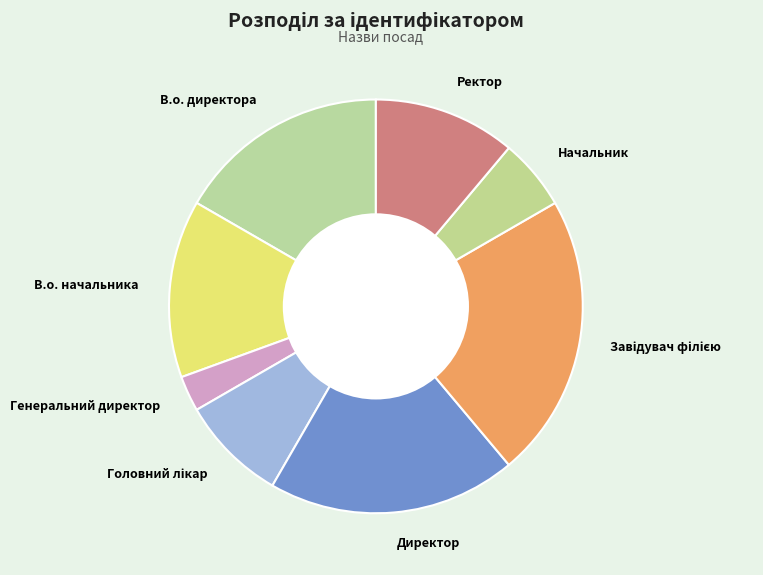

Combined, do В.о. директора and Начальник account for over 50%?

No